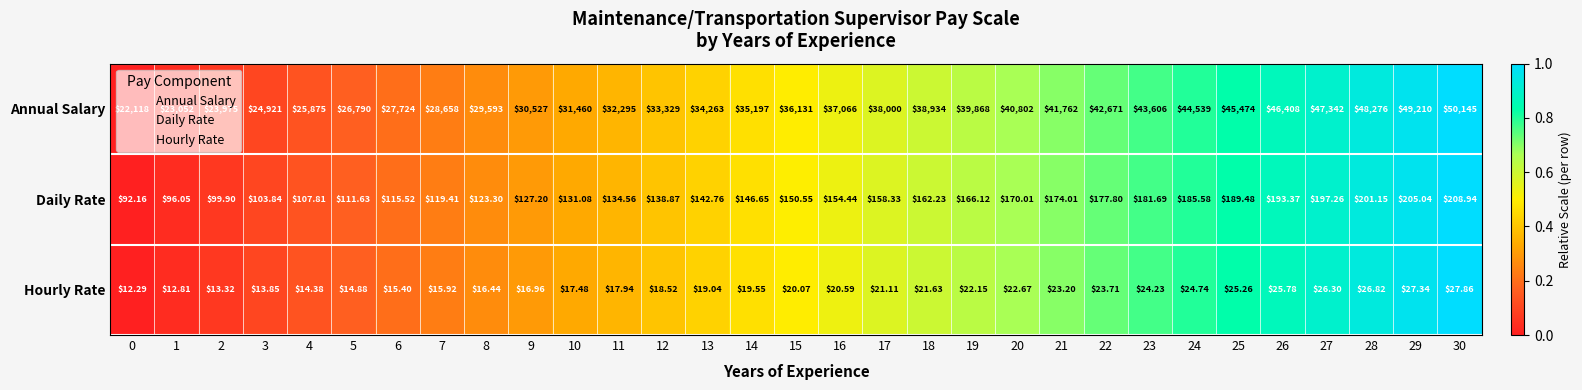

How many categories are shown in the chart?

31